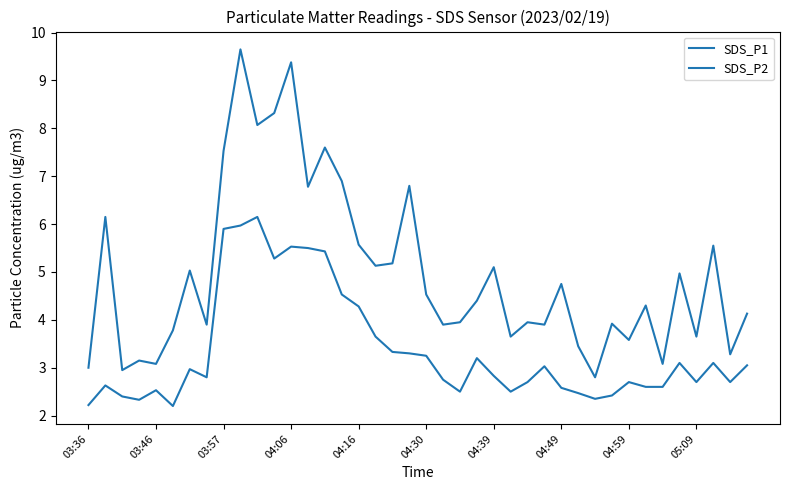

How many series are shown in this chart?

2